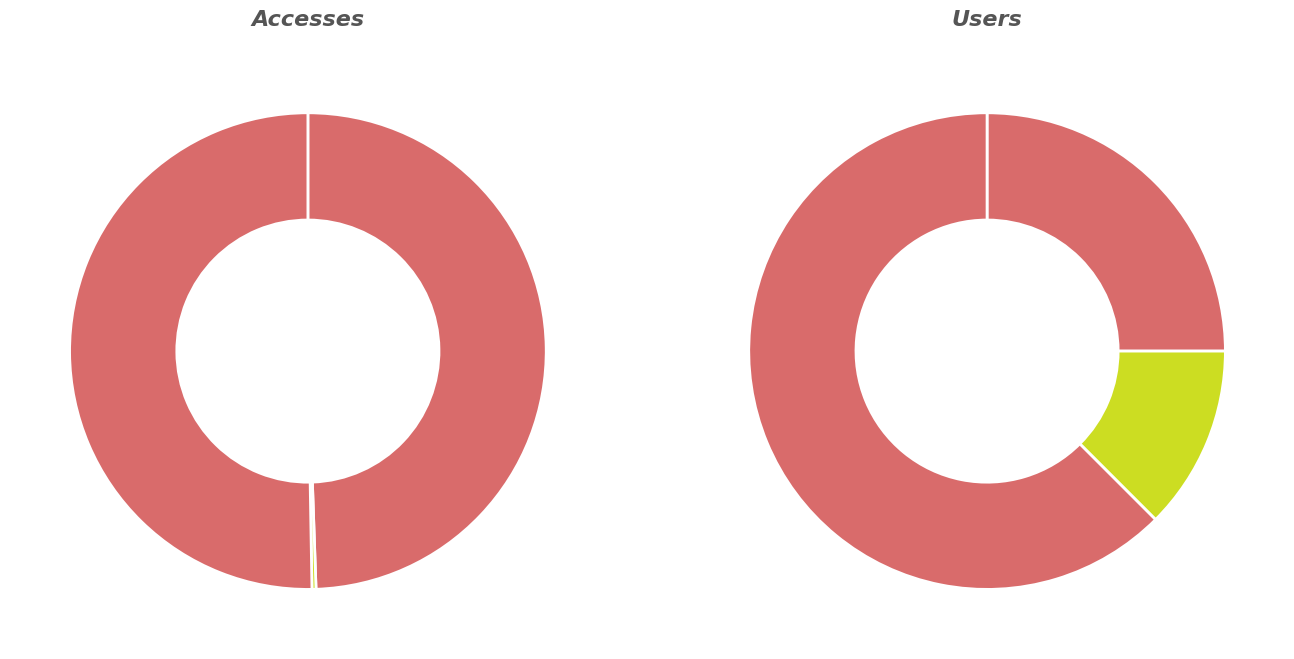

What percentage is the 2023-12-01 slice, to the nearest percent?

25%